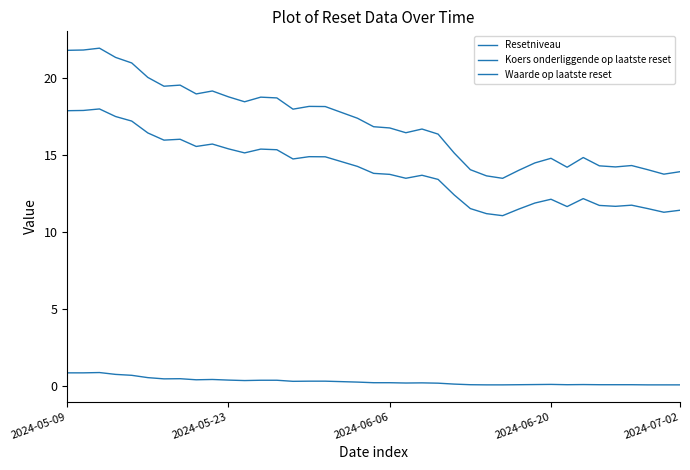

Does the chart have visible grid lines?

No